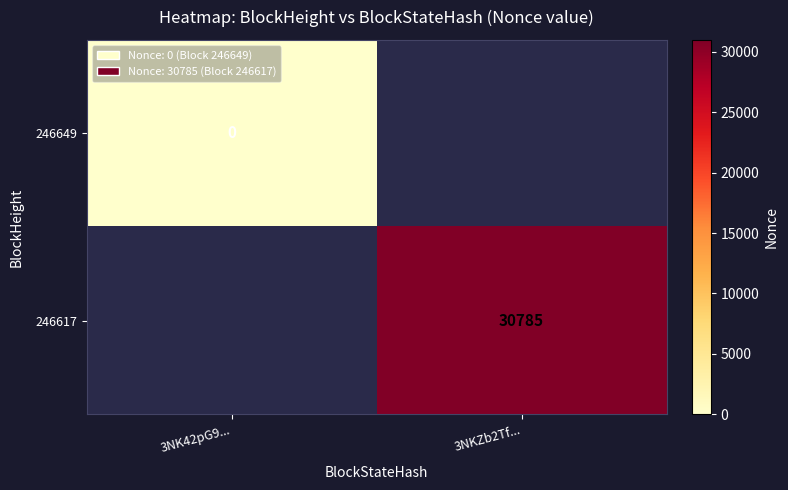

Is it true that 246617 equals 14420 at 3NKZb2Tf...?

False